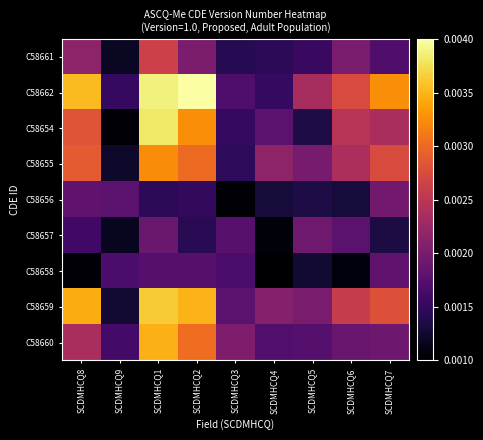

Rank the series by their maximum value, from highest to lowest.

C58662, C58654, C58659, C58660, C58655, C58661, C58656, C58657, C58658